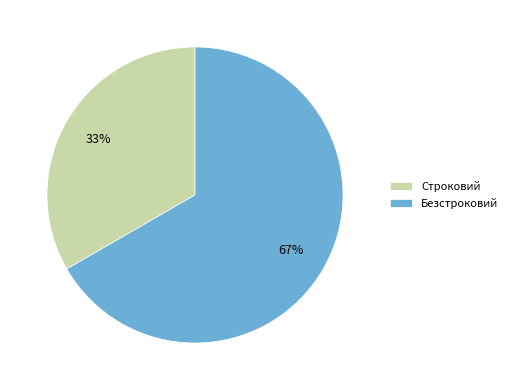

To the nearest percent, what is the average slice percentage?

50%